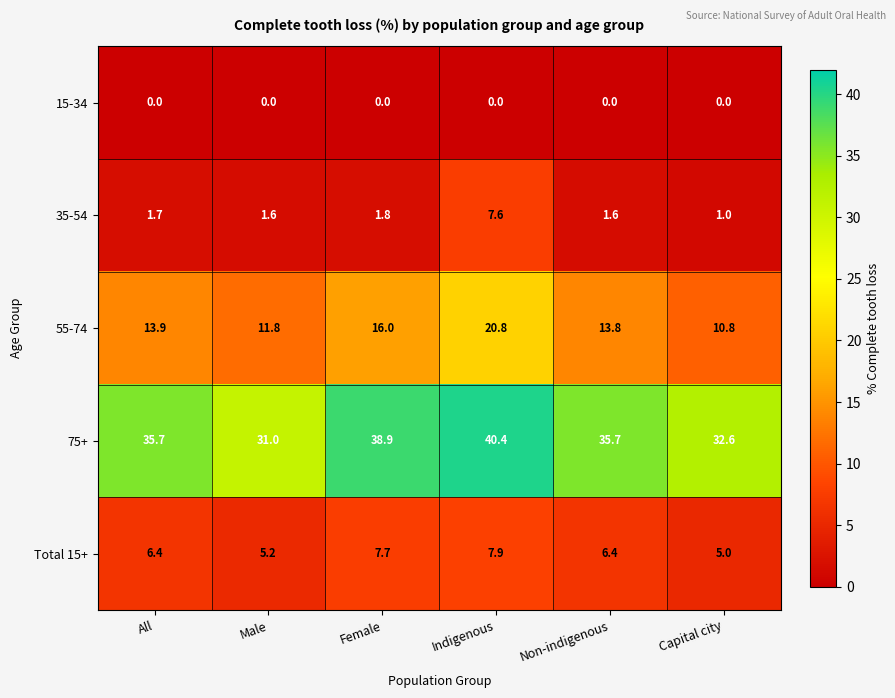

At which label does Total 15+ reach its peak?

Indigenous